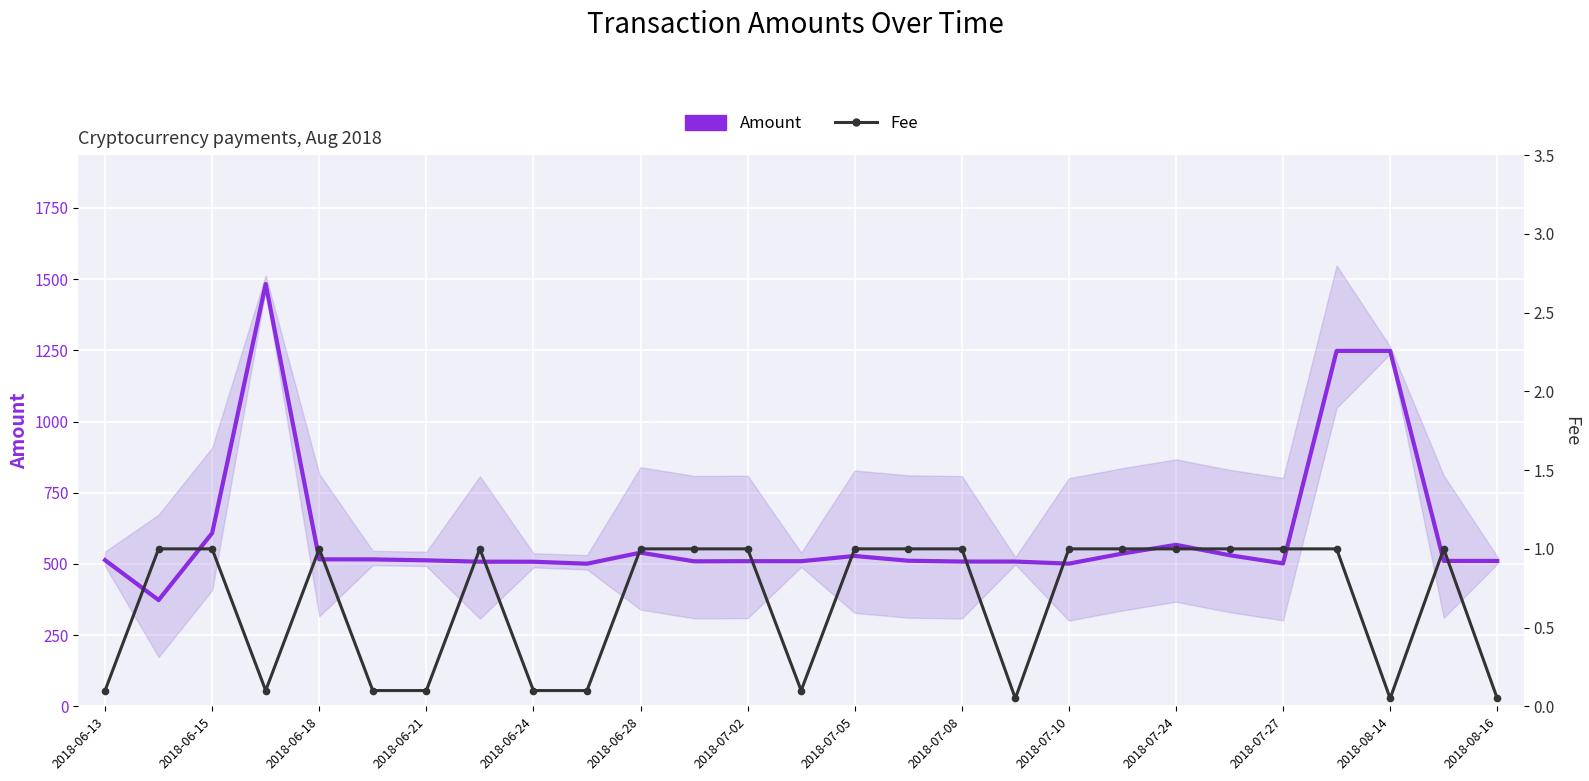

Reading right to left, extract all data points from this chart.

Amount: 510.5	510.6	1248.0	1248.1	501.8	530.6	567.0	536.4	501.0	508.3	508.4	511.2	527.9	509.5	509.6	509.1	539.6	500.8	507.7	507.8	512.6	516.0	516.1	1483.1	608.2	373.1	513.3
Fee: 0.1	1.0	0.1	1.0	1.0	1.0	1.0	1.0	1.0	0.1	1.0	1.0	1.0	0.1	1.0	1.0	1.0	0.1	0.1	1.0	0.1	0.1	1.0	0.1	1.0	1.0	0.1